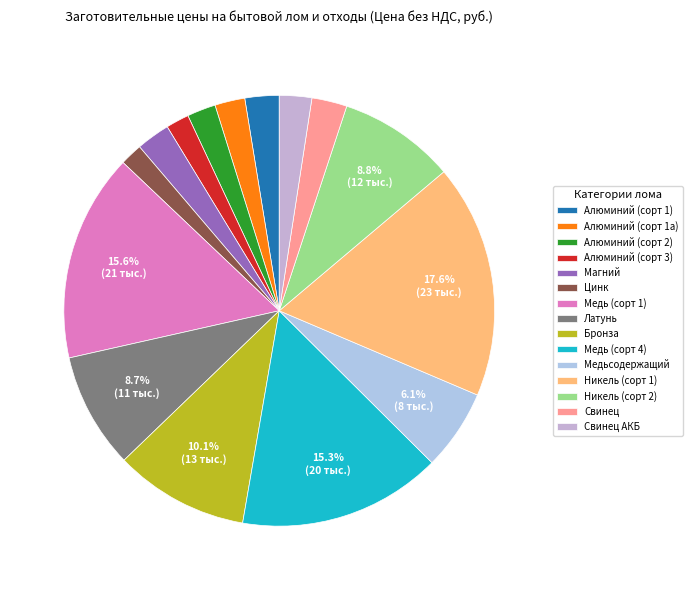

Approximately how many times larger is the value at Свинец АКБ compared to Медь (сорт 1)?

0.2